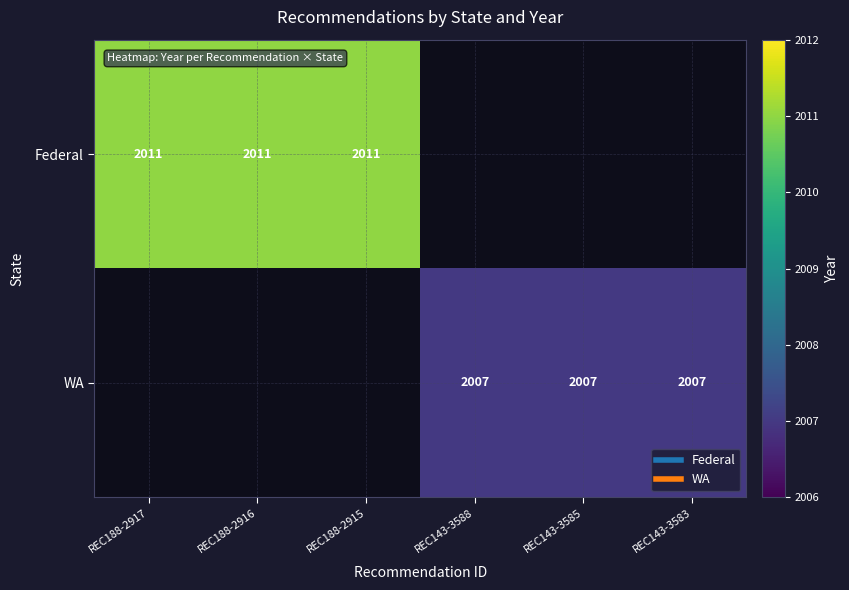

At how many categories does at least one series exceed 2008?

3